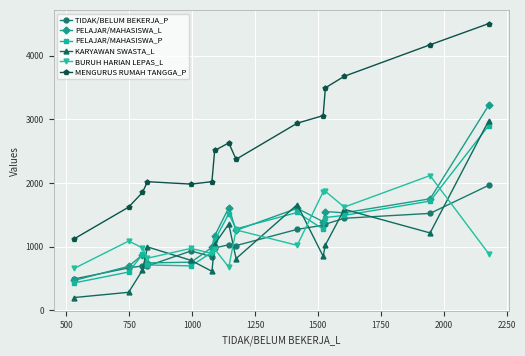

True or false: BURUH HARIAN LEPAS_L and TIDAK/BELUM BEKERJA_P intersect in this chart.

True